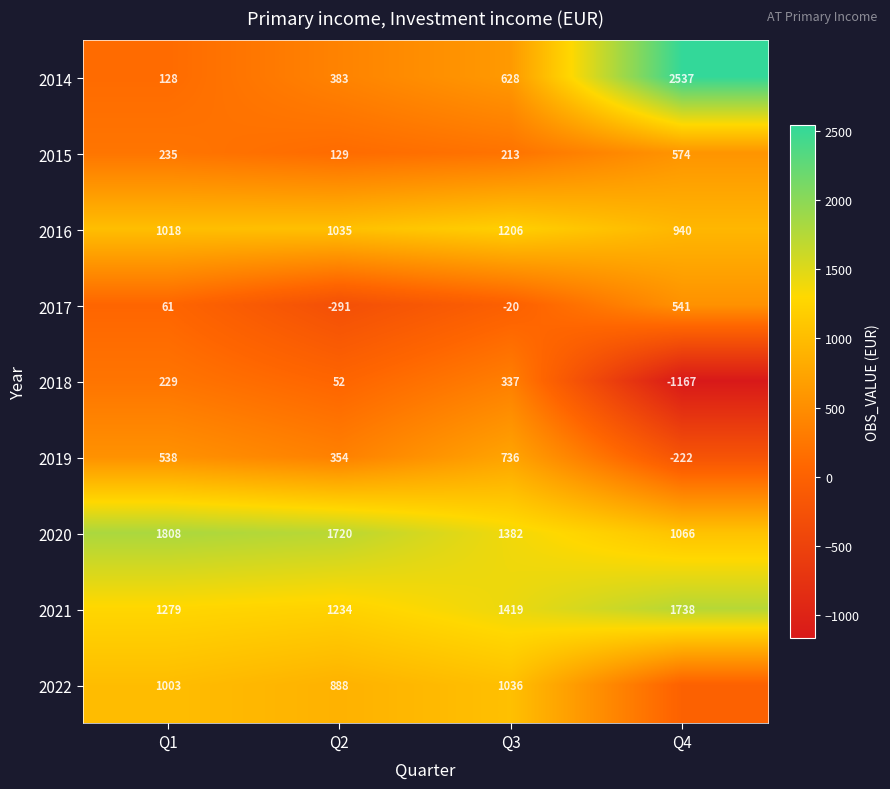

What is the highest value of the 2020 series?

1808